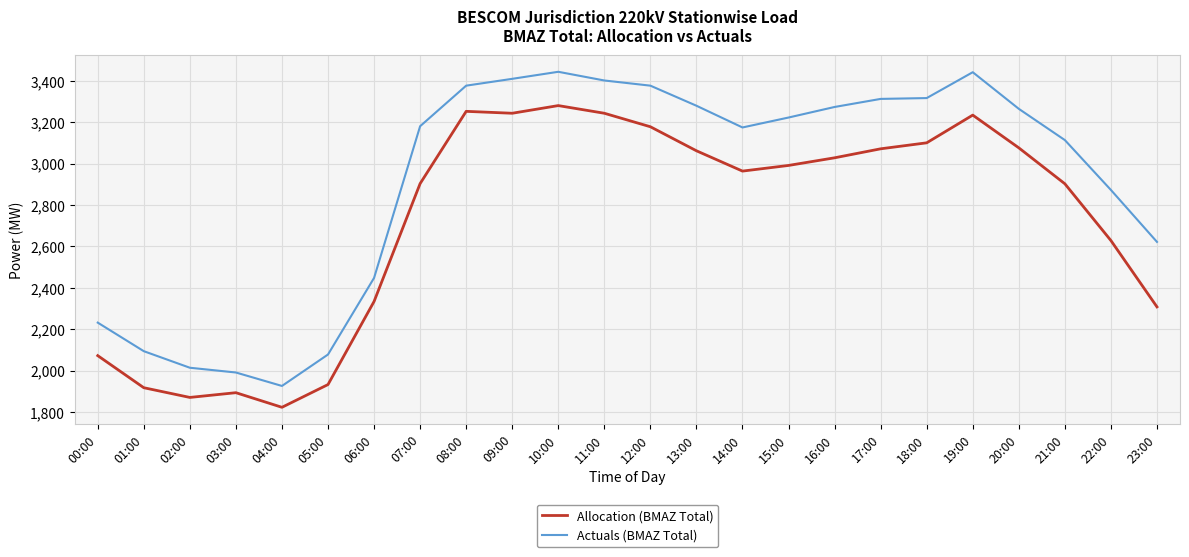

What is the difference between the highest and lowest values at 18:00?

216.2